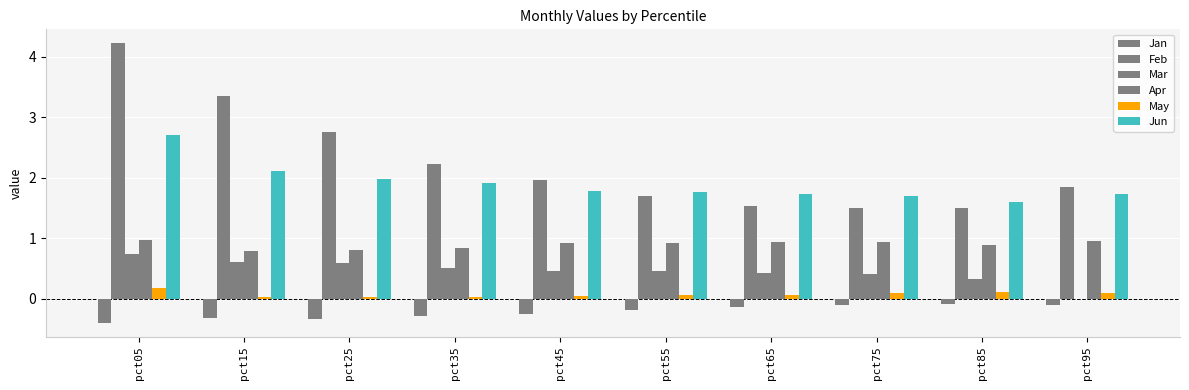

Does the chart contain stacked bars?

No